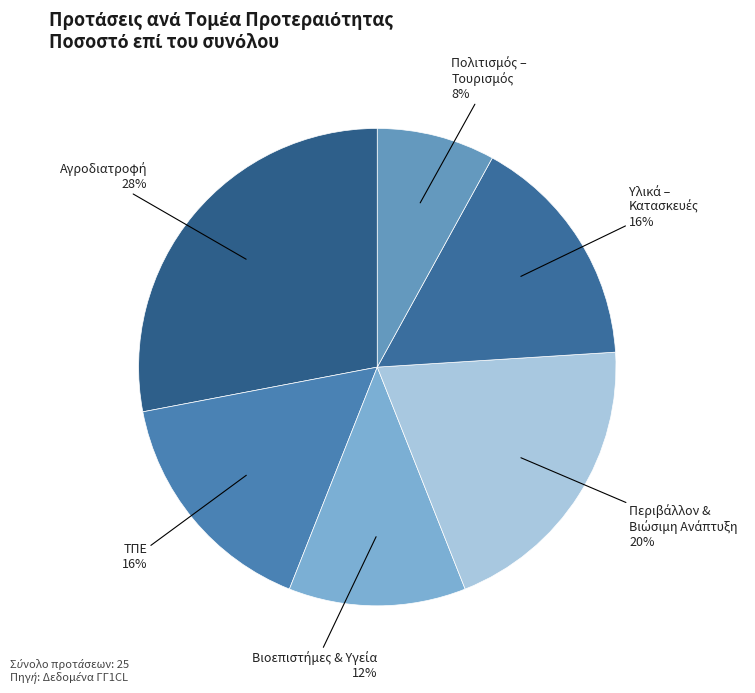

Count the number of slices in the pie.

6